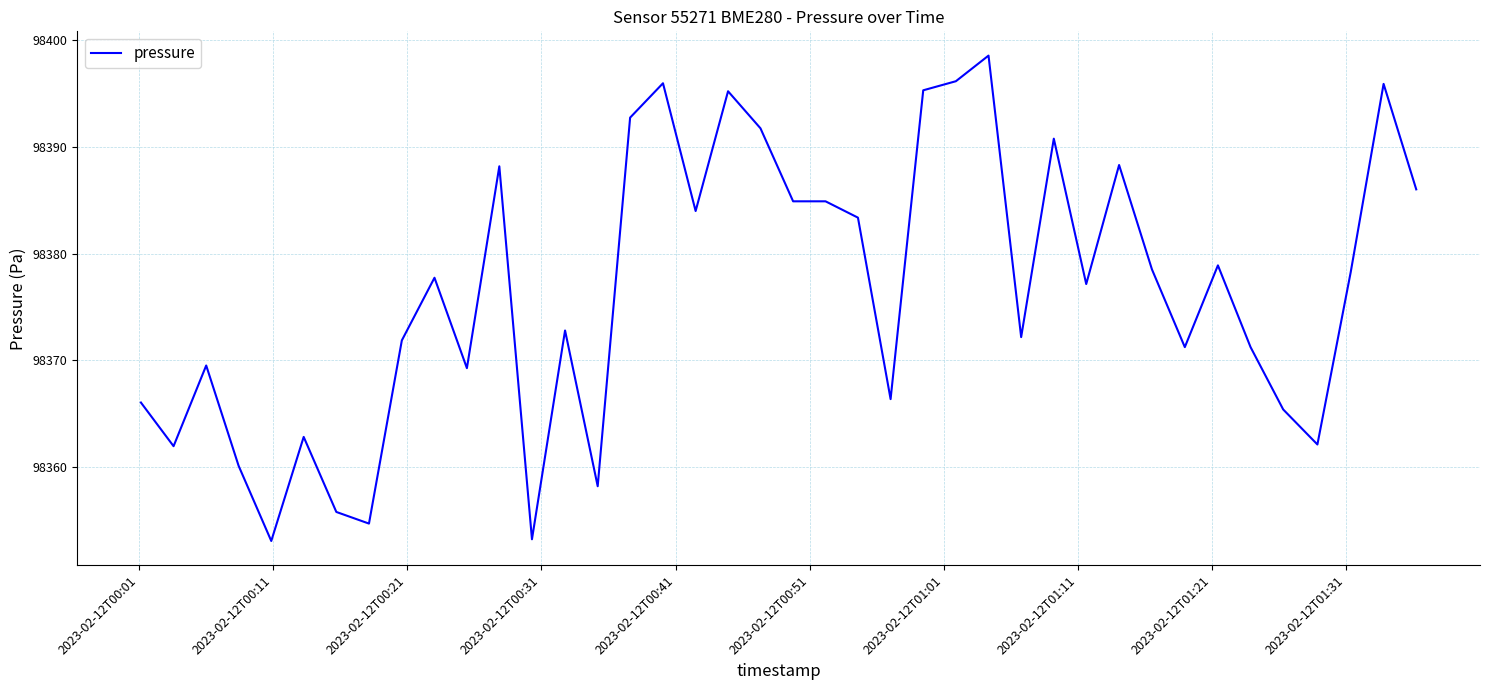

What is the greatest value displayed?

98398.6